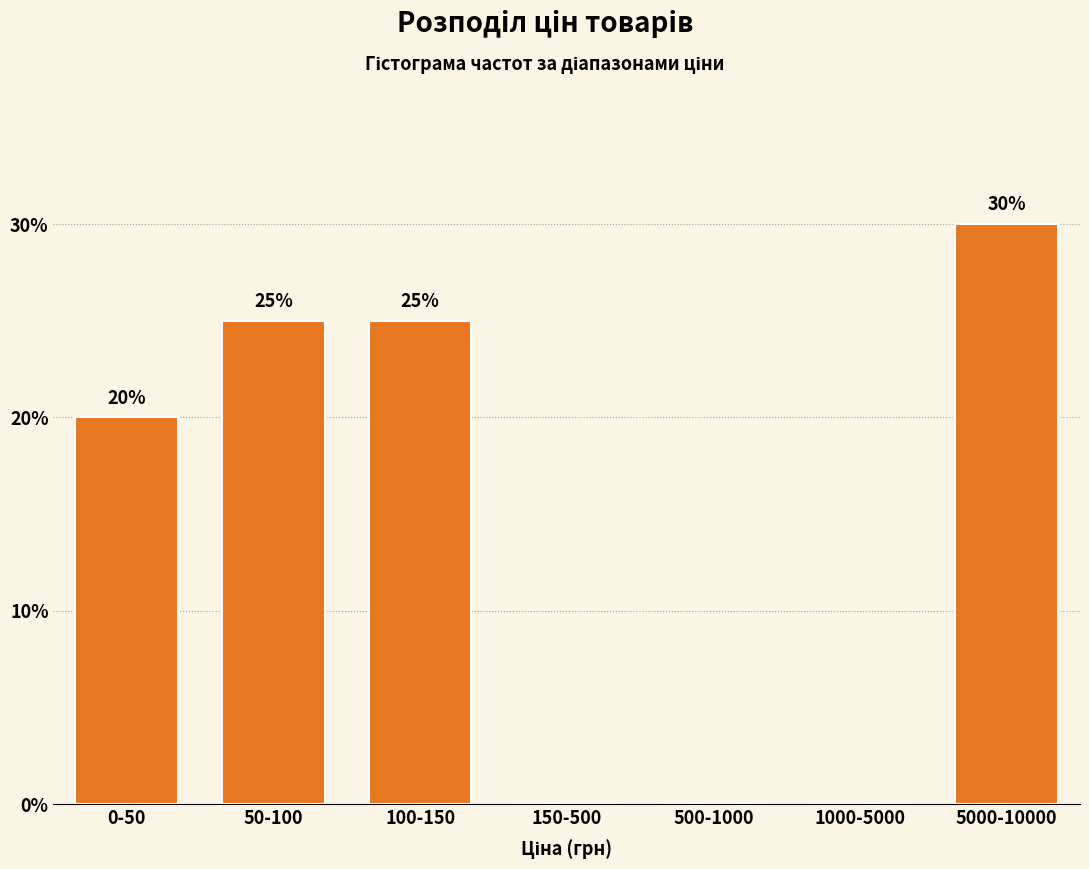

Reading left to right, transcribe all the data shown in this chart.

0-50=20	50-100=25	100-150=25	150-500=0	500-1000=0	1000-5000=0	5000-10000=30